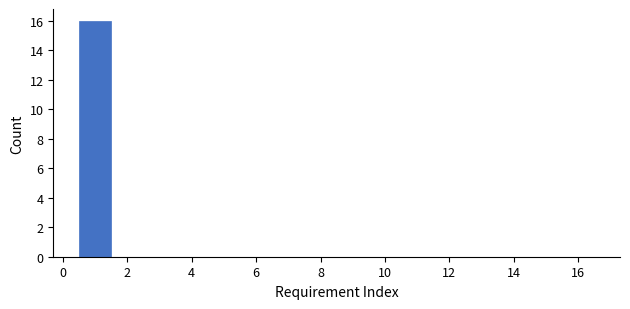

Reading left to right, list every bar in this chart as the range it spans on the x-axis followed by its height. Neither the bar edges nor the heights are printed on the chart, so give them approximately, as read against the axes.

0.5 to 1.5: 16
1.5 to 2.5: 0
2.5 to 3.5: 0
3.5 to 4.5: 0
4.5 to 5.5: 0
5.5 to 6.5: 0
6.5 to 7.5: 0
7.5 to 8.5: 0
8.5 to 9.5: 0
9.5 to 10.5: 0
10.5 to 11.5: 0
11.5 to 12.5: 0
12.5 to 13.5: 0
13.5 to 14.5: 0
14.5 to 15.5: 0
15.5 to 16.5: 0